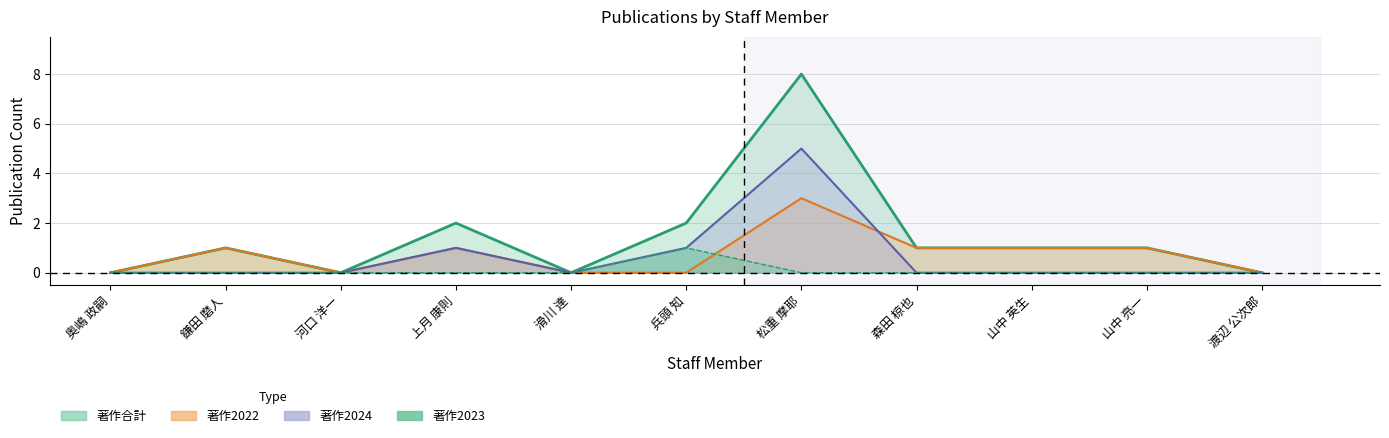

How many positive values does the 著作2022 series have?

6